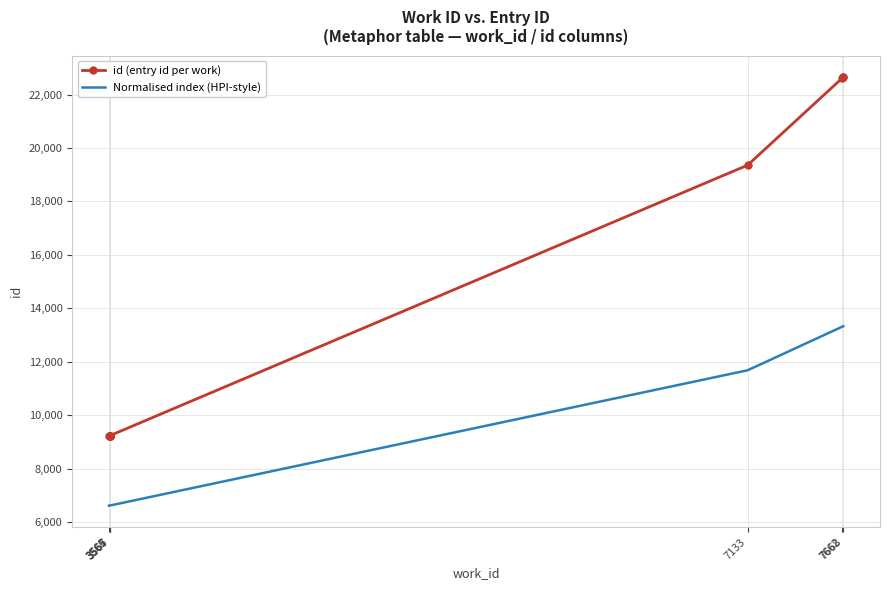

The chart shows a value of 5098 at 3566. True or false?

False